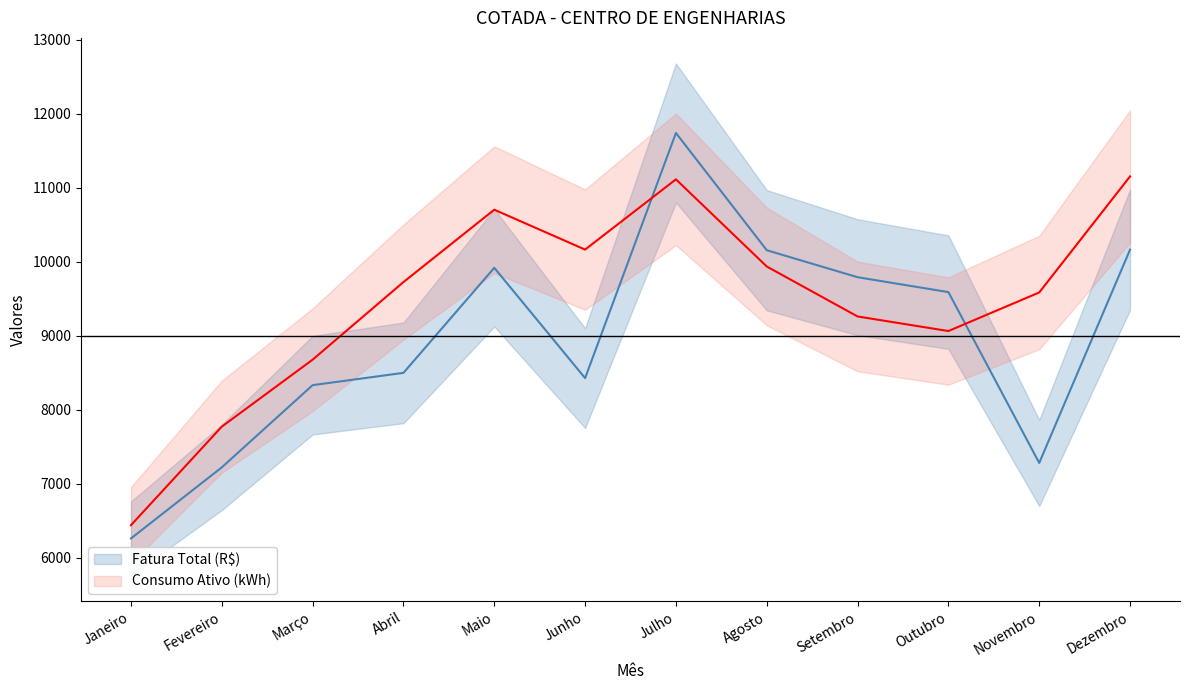

At which category is the sum across all series the highest?

Julho